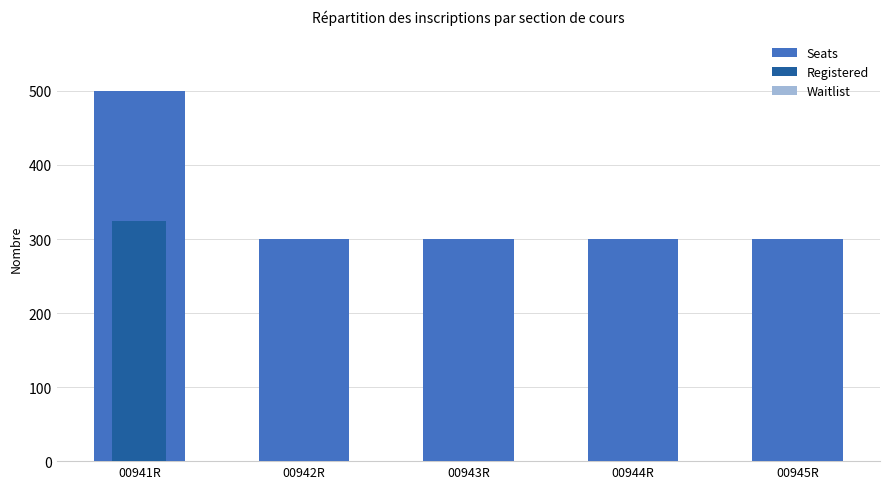

What position from the left is 00945R?

5